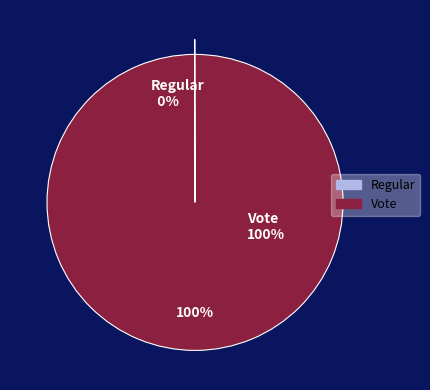

To the nearest percent, what is the difference between the Vote and Regular slice percentages?

100%